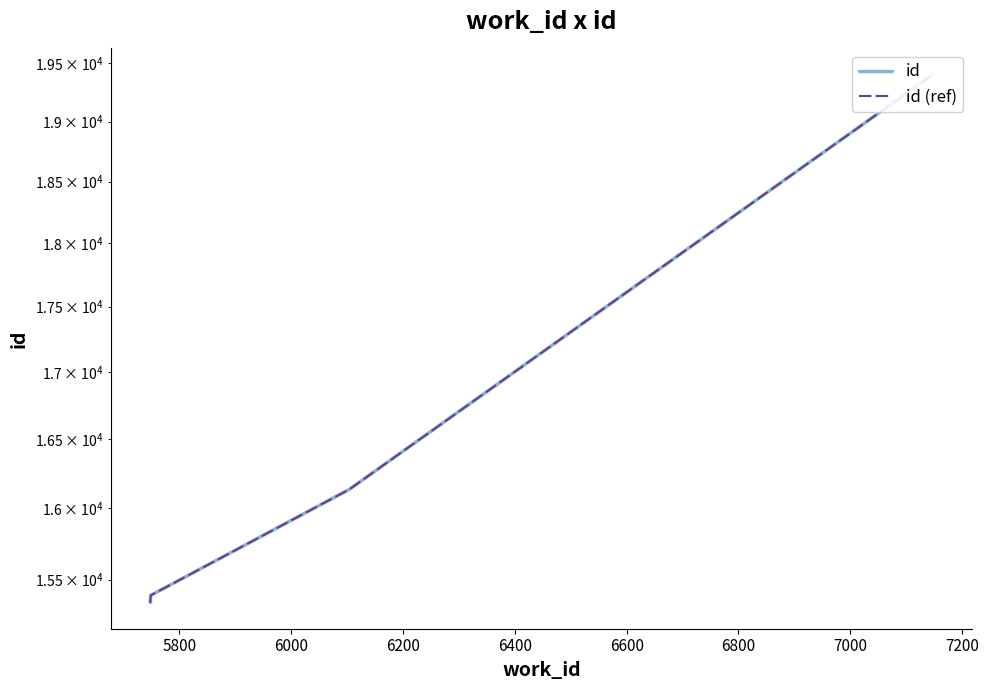

True or false: id (ref) has a value of 10732 at 6400.

False